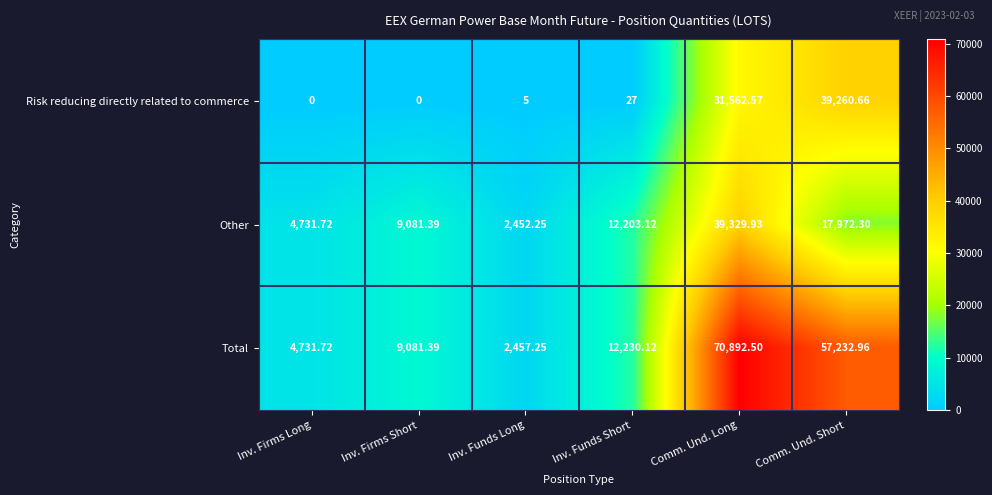

Where is Total nearest to the value 36674?

Comm. Und. Short